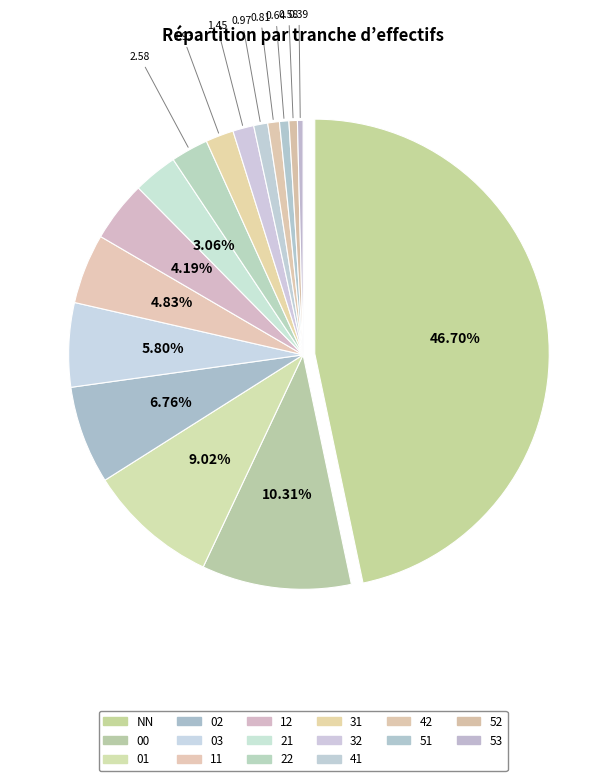

Rank the categories by value from highest to lowest.

NN, 00, 01, 02, 03, 11, 12, 21, 22, 31, 32, 41, 42, 51, 52, 53